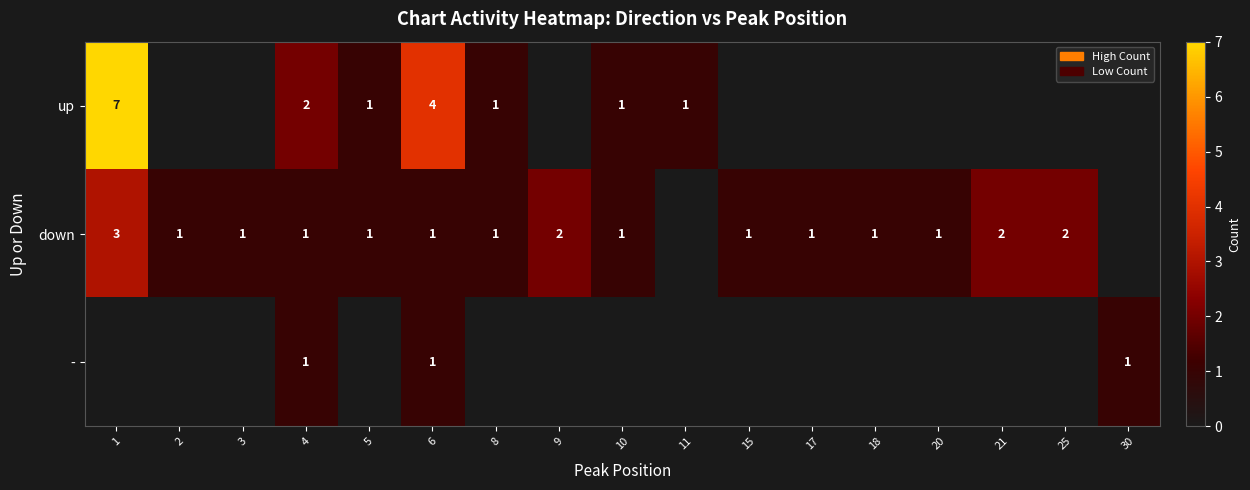

What is the spread (max minus min) of values at 6?

3